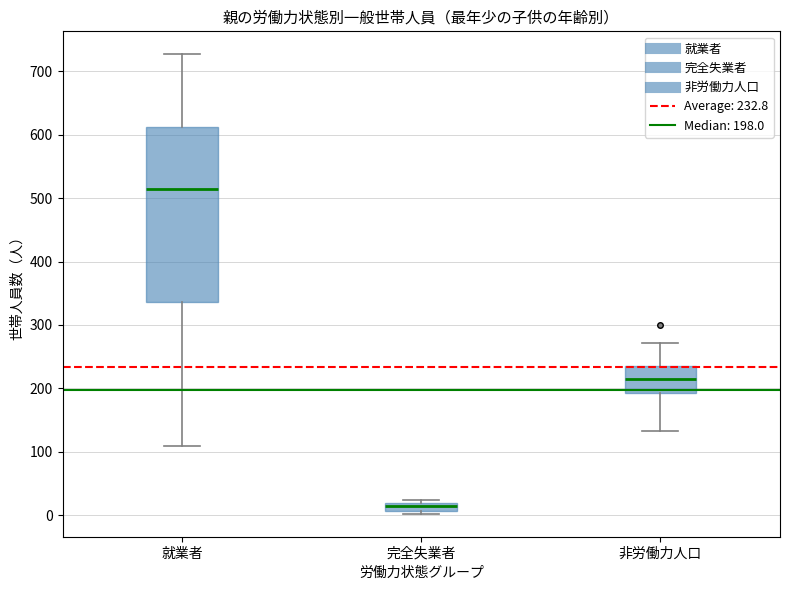

Where is the lower edge of the box for 完全失業者 on the y-axis? The values are not printed on the chart, so give them approximately, as read against the axis.

10